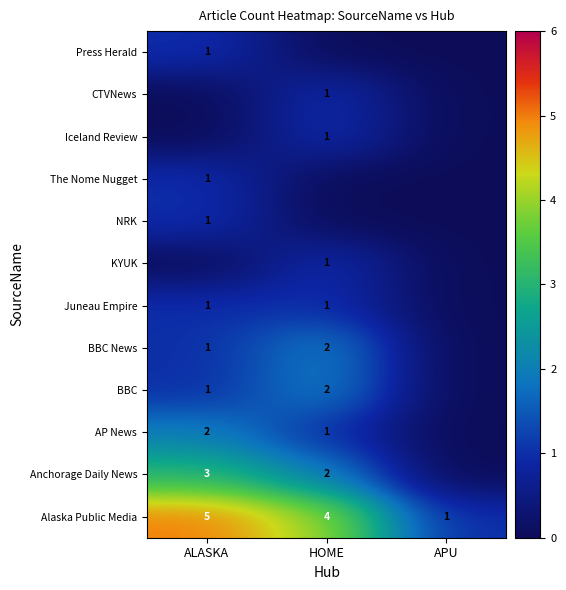

What is the total value across all series at ALASKA?

16